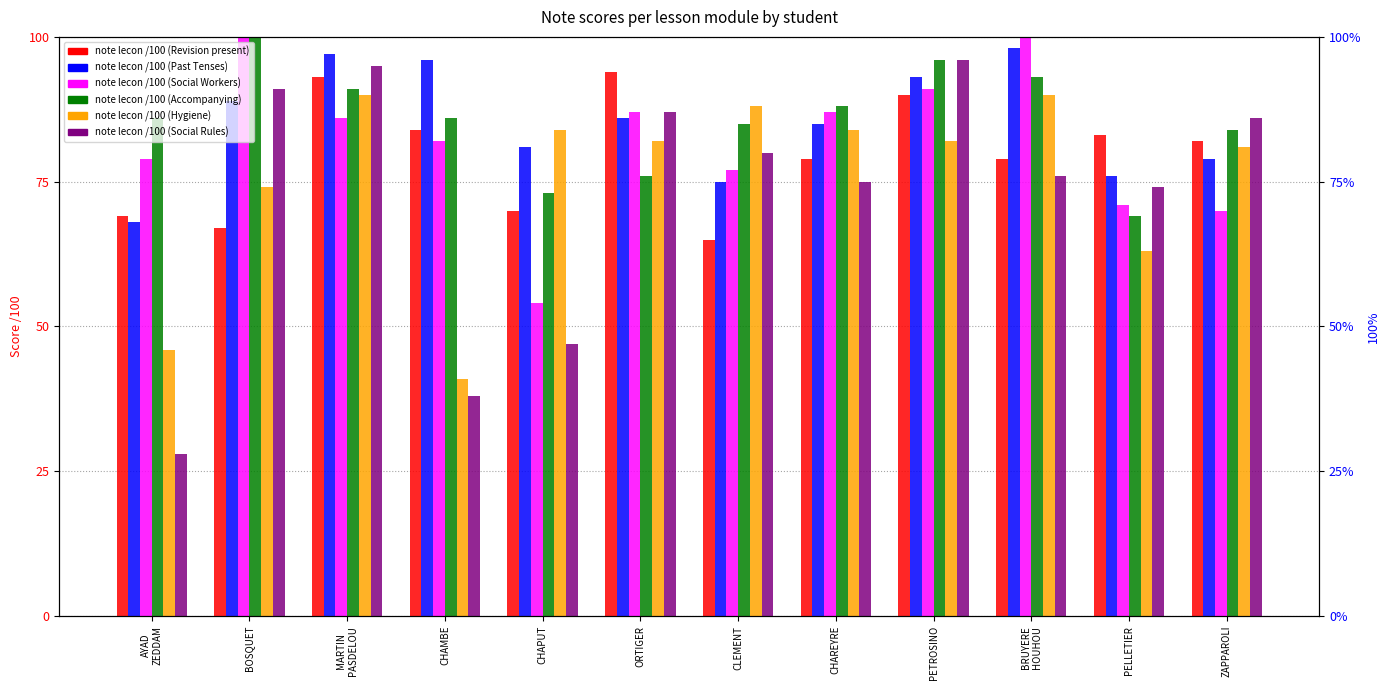

Which has a higher value, CHAREYRE or CHAMBE?

CHAMBE